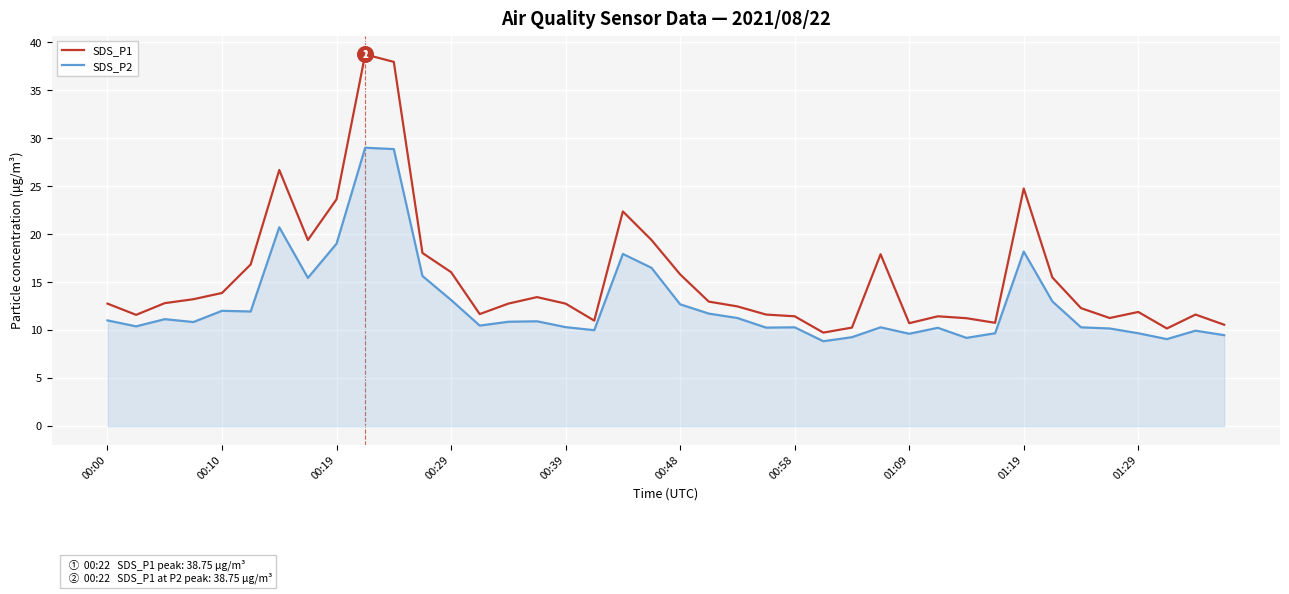

Which series has the largest total across all categories?

SDS_P1